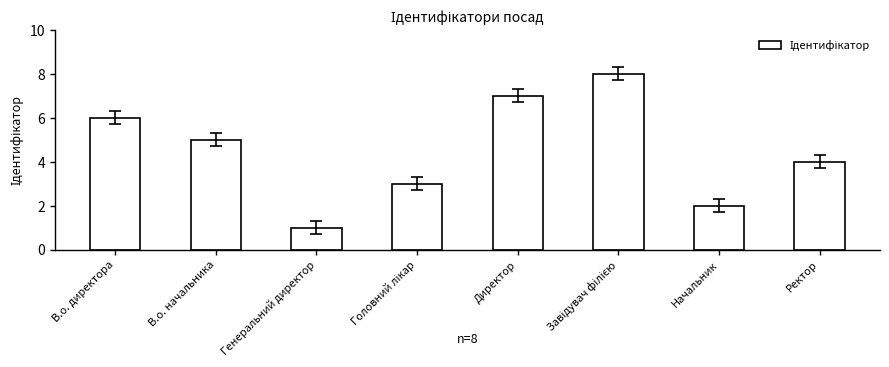

Count the number of data series in this chart.

1